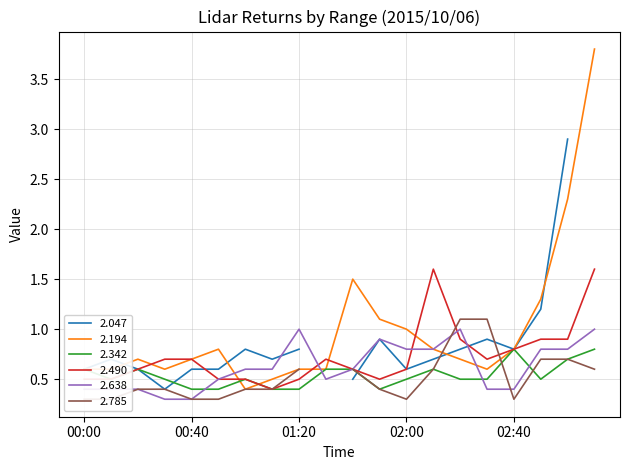

Where is 2.342 nearest to the value 0?

00:40